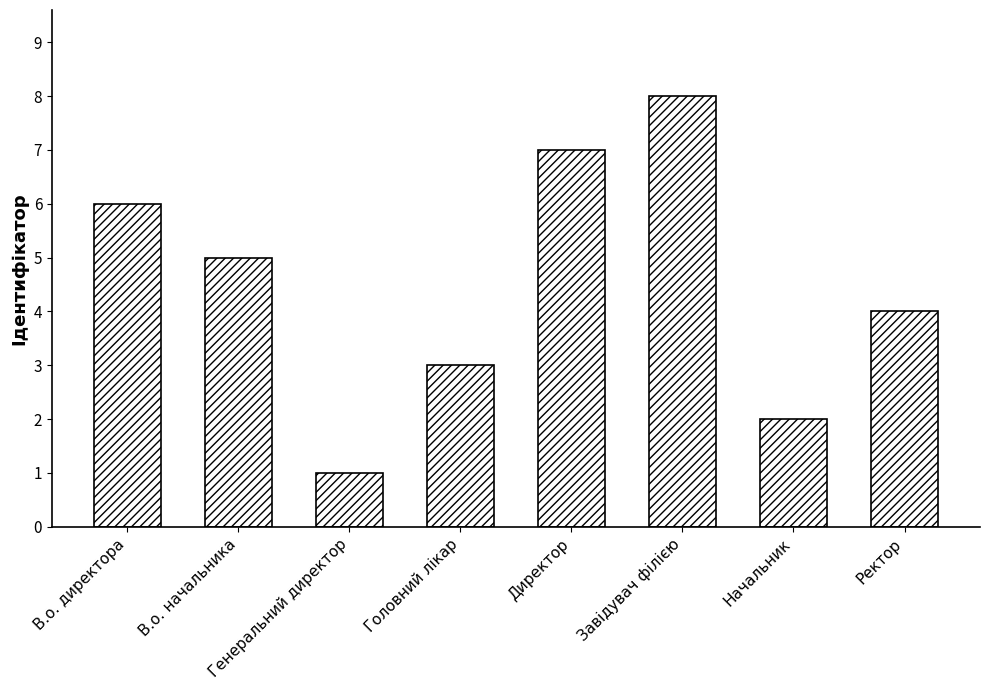

Is it true that the value at В.о. начальника is 7?

False